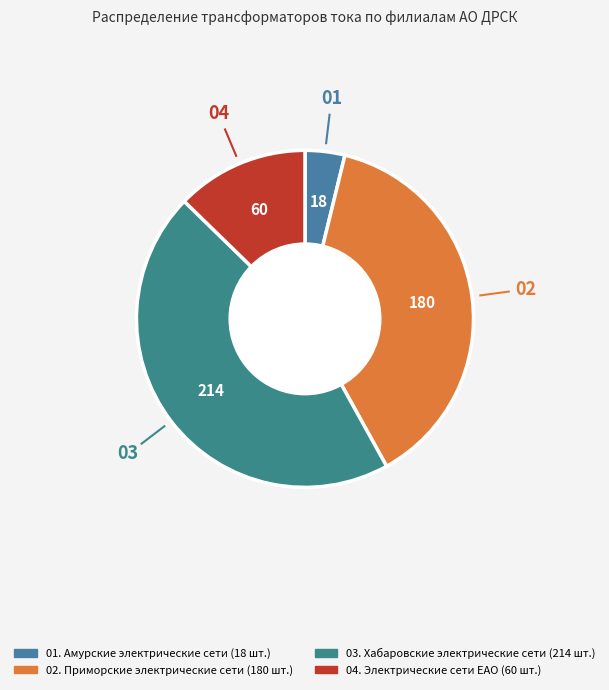

Count the number of slices in the pie.

4